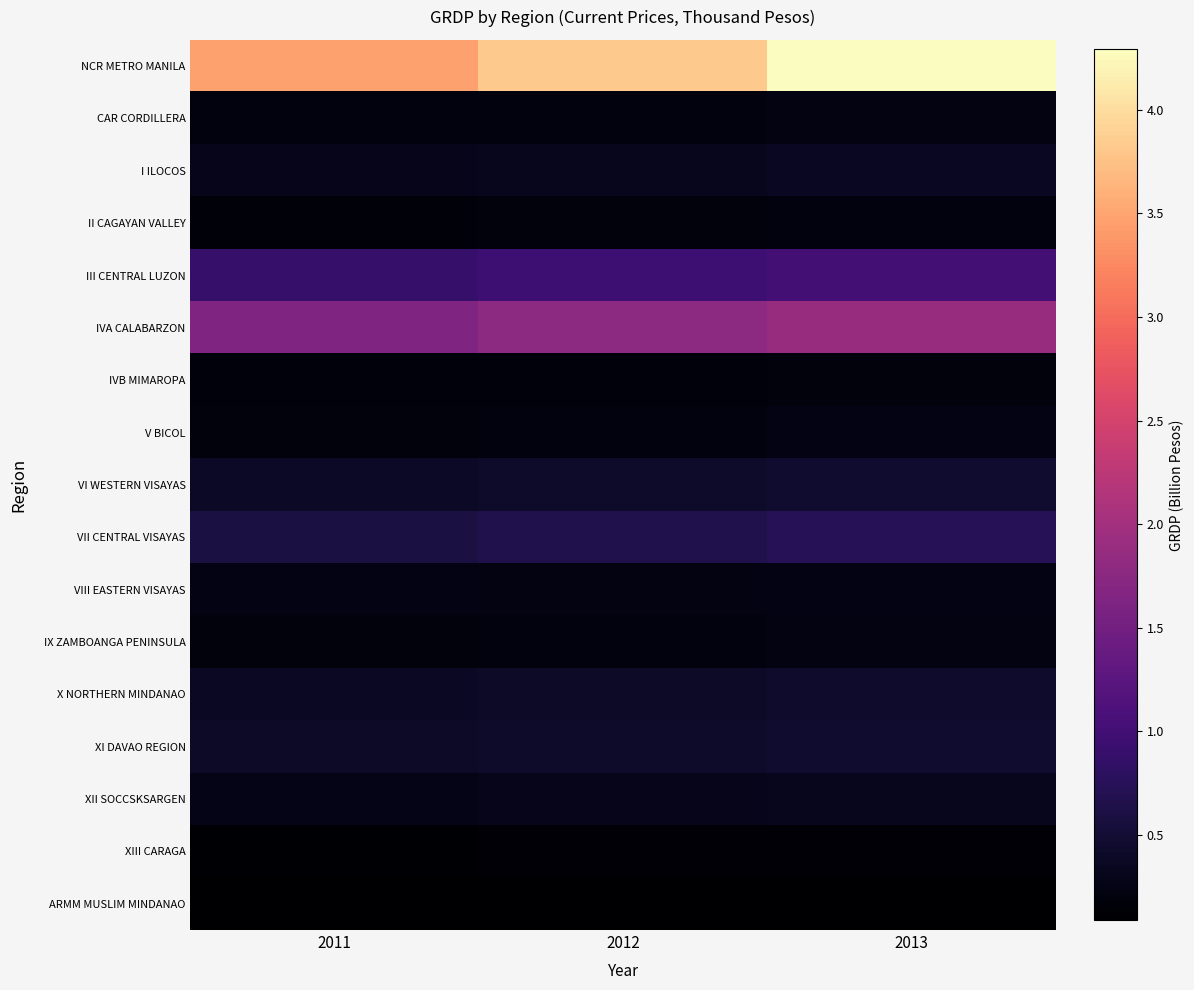

What is the minimum value shown in the chart?

0.1